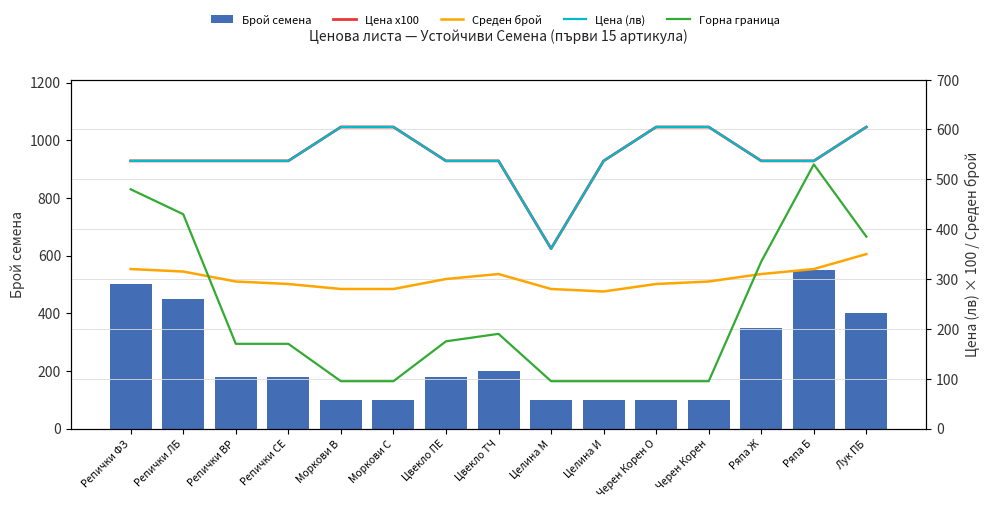

What is the highest value of the Брой семена series?

550